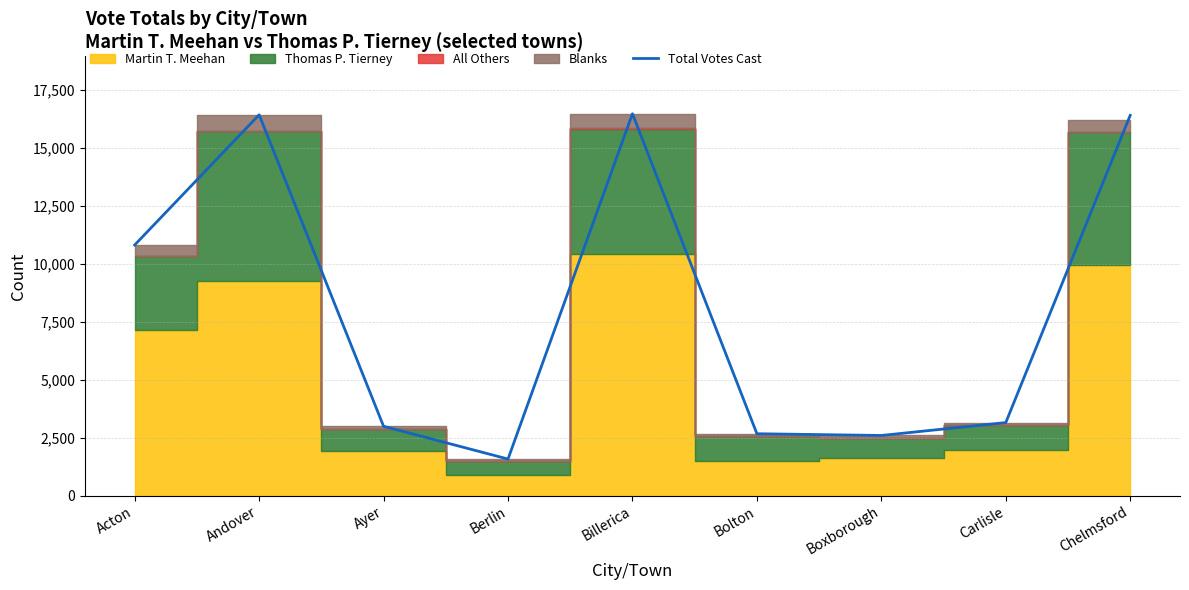

Approximately how many times larger is the value at Ayer compared to Carlisle?

0.9